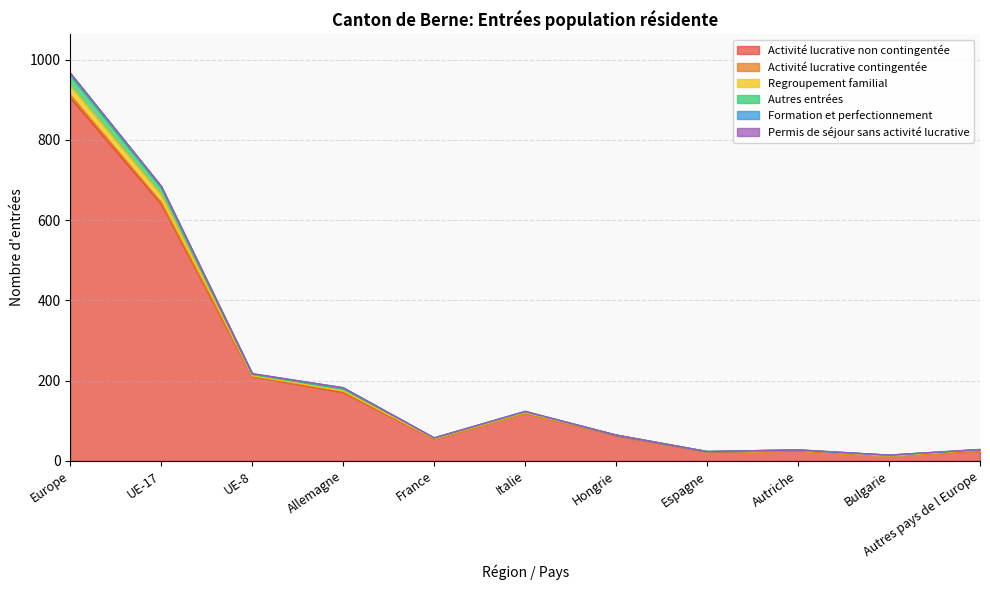

What is the highest value of the Activité lucrative non contingentée series?

905